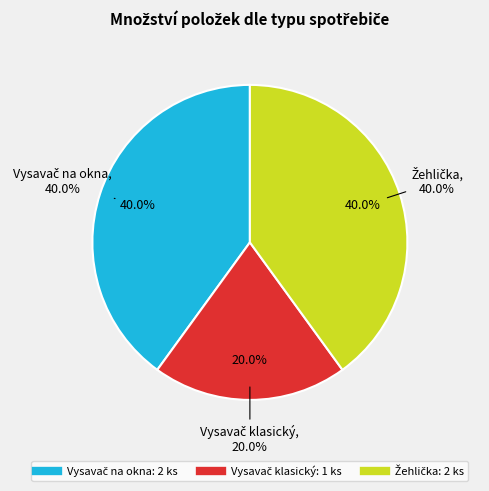

Does any single category account for the majority?

No